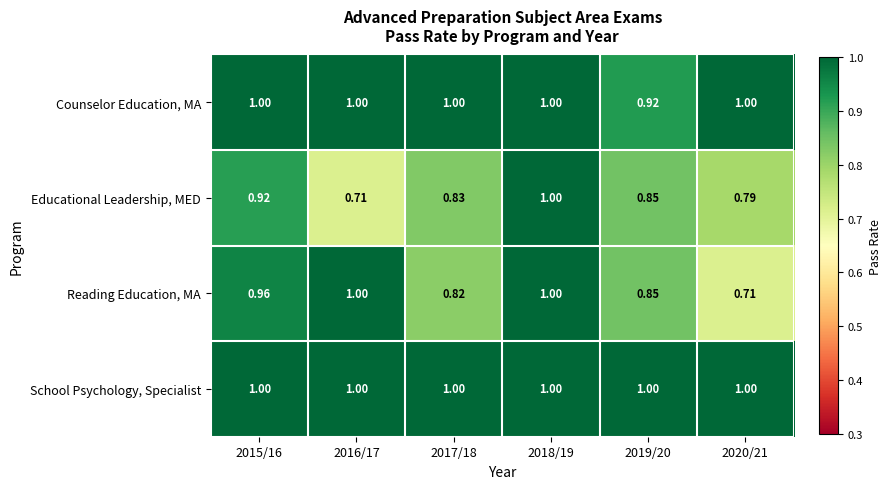

Which series has the largest total across all categories?

School Psychology, Specialist